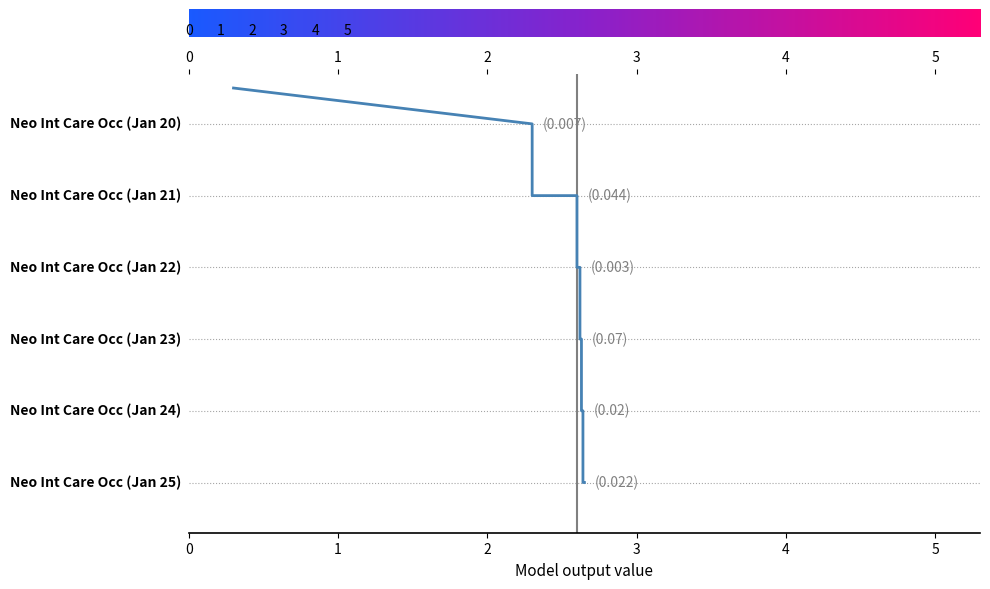

True or false: the data shows 4.4 at 4.

False